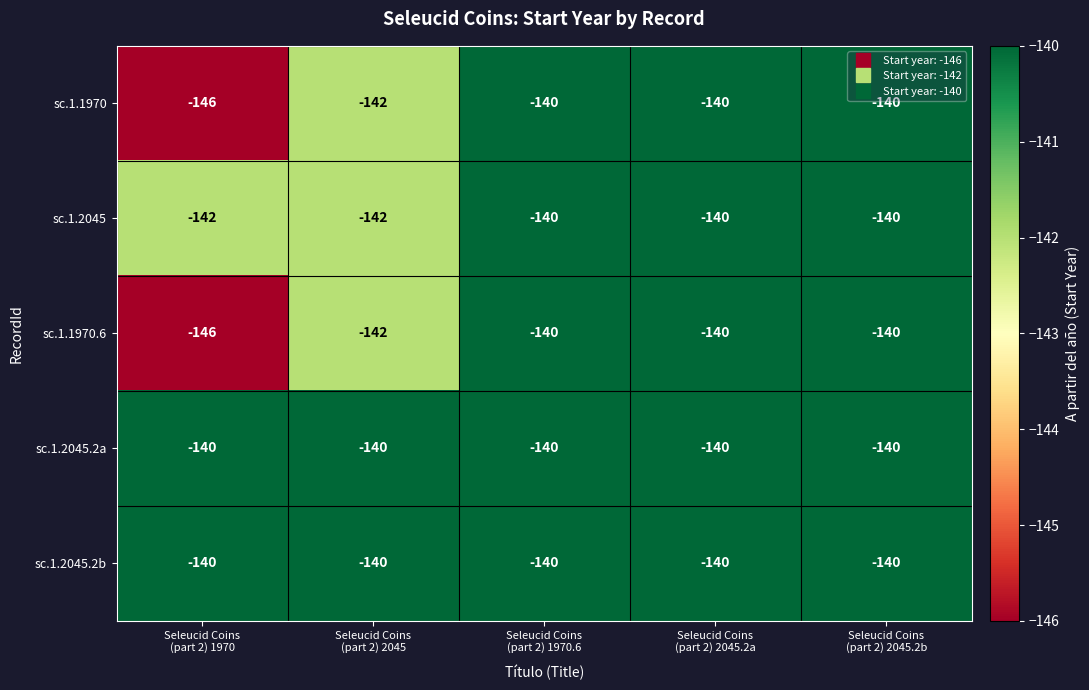

How many sc.1.2045 values are between -142 and -140?

5